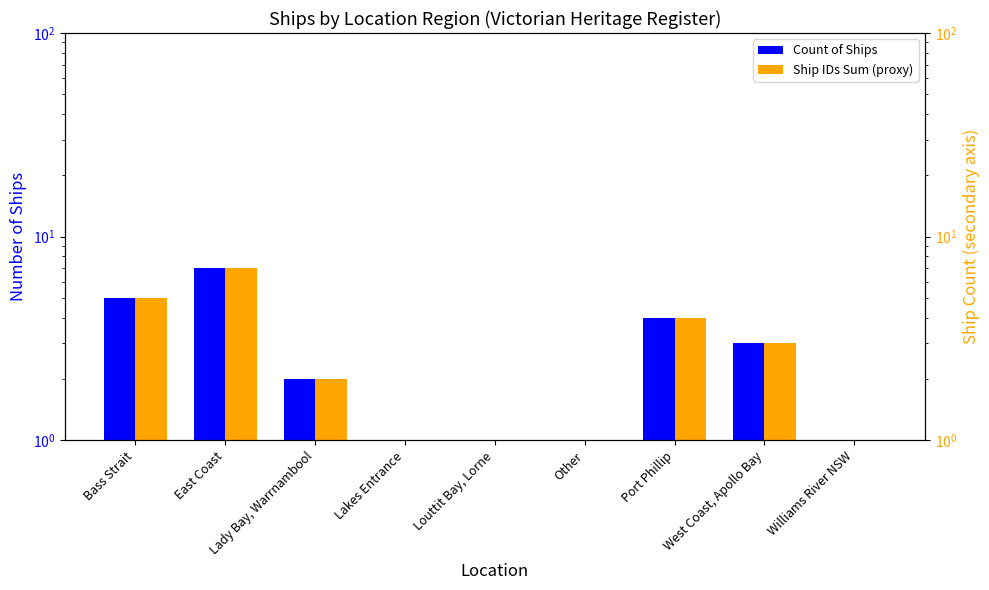

Which label corresponds to the largest value in the chart?

East Coast